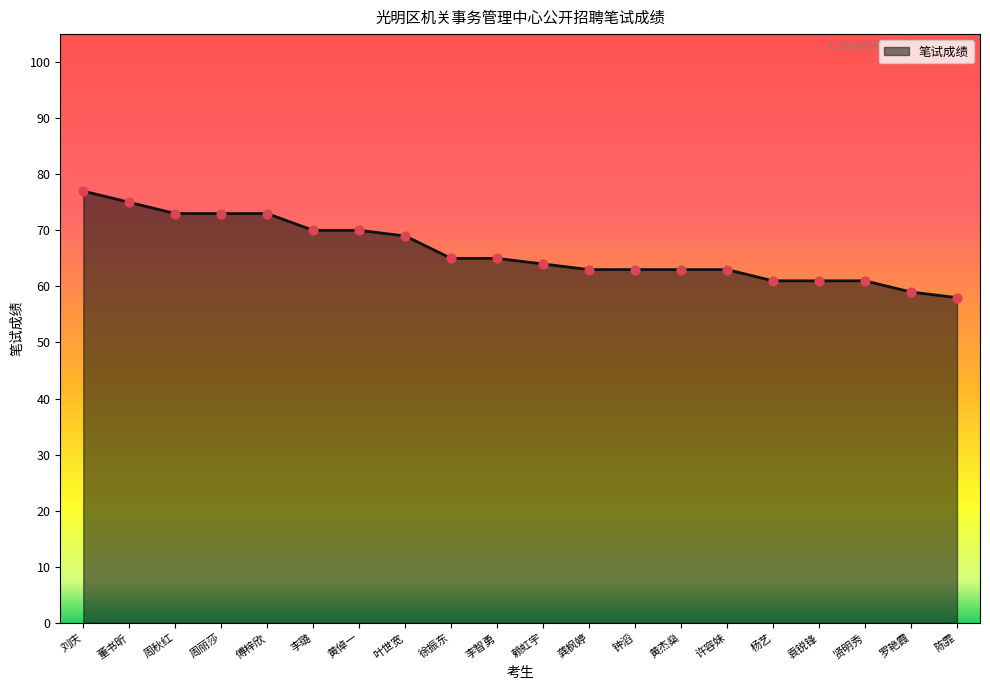

Between 贤明秀 and 李智勇, which is larger?

李智勇